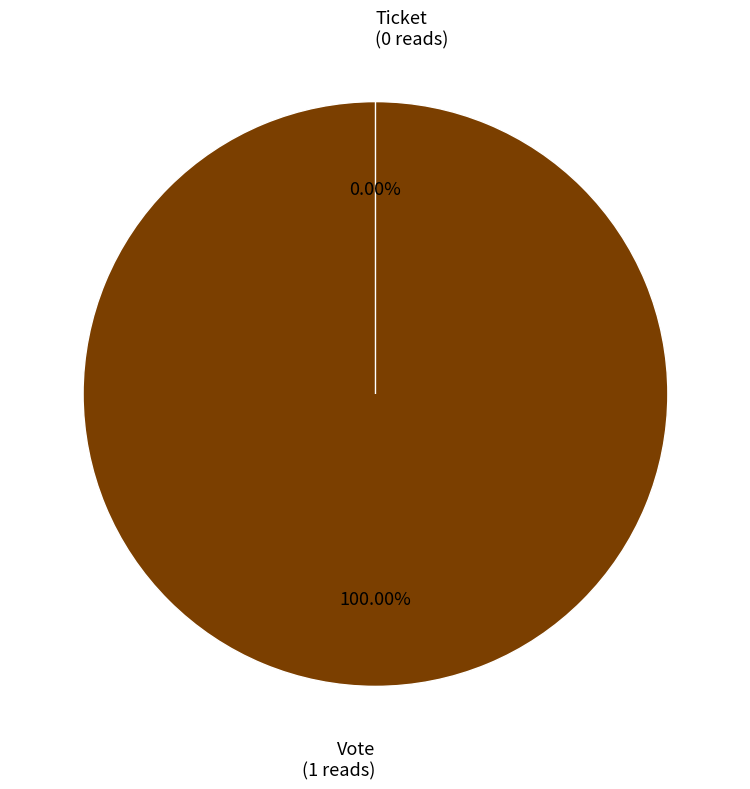

Is there any slice that represents more than half of the pie?

Yes